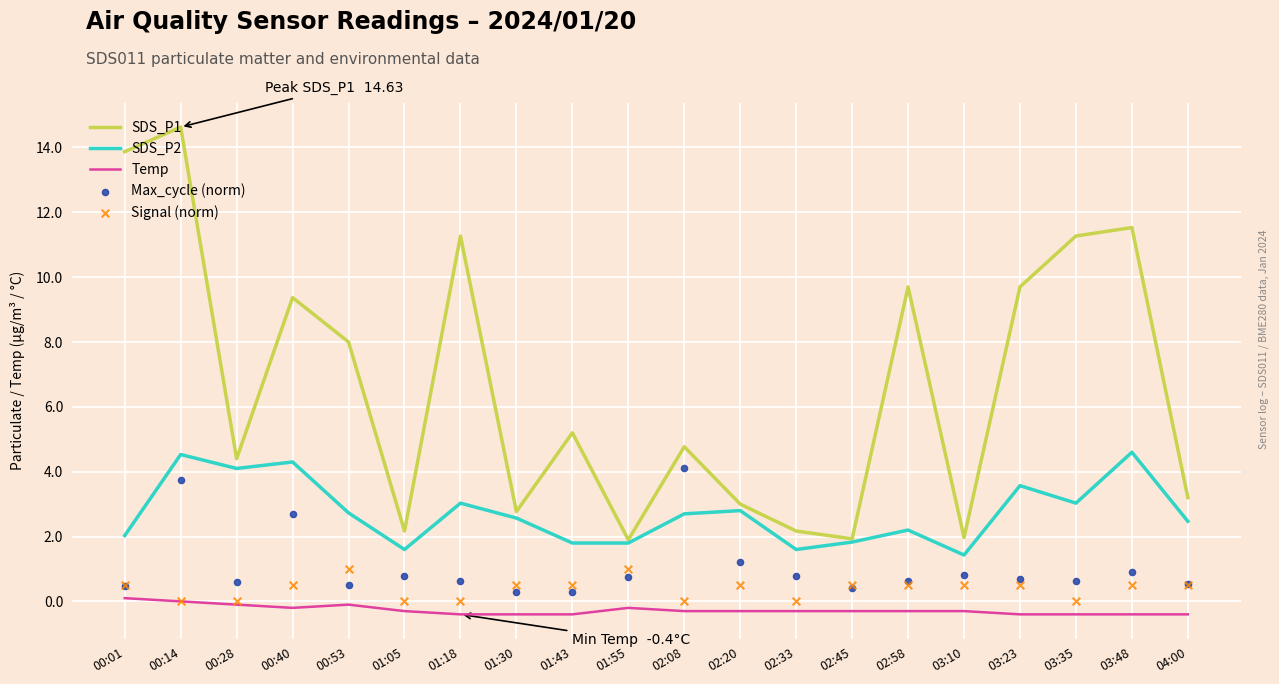

Which series reaches the minimum Y coordinate?

Temp